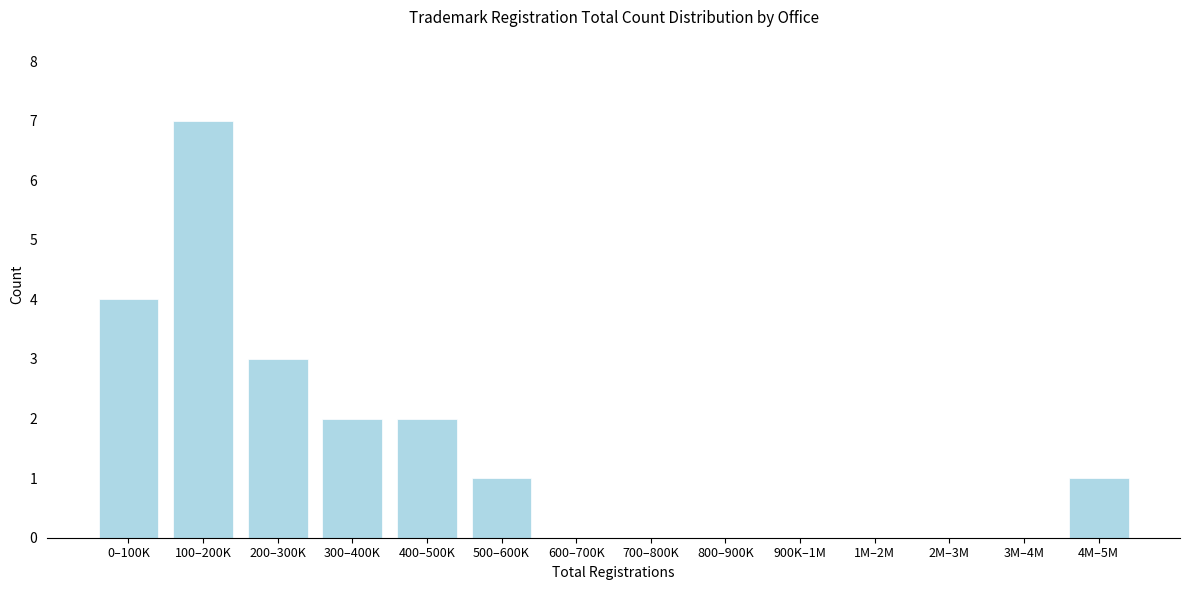

Reading left to right, what are all the values shown in this chart?

0–100K=4	100–200K=7	200–300K=3	300–400K=2	400–500K=2	500–600K=1	600–700K=0	700–800K=0	800–900K=0	900K–1M=0	1M–2M=0	2M–3M=0	3M–4M=0	4M–5M=1